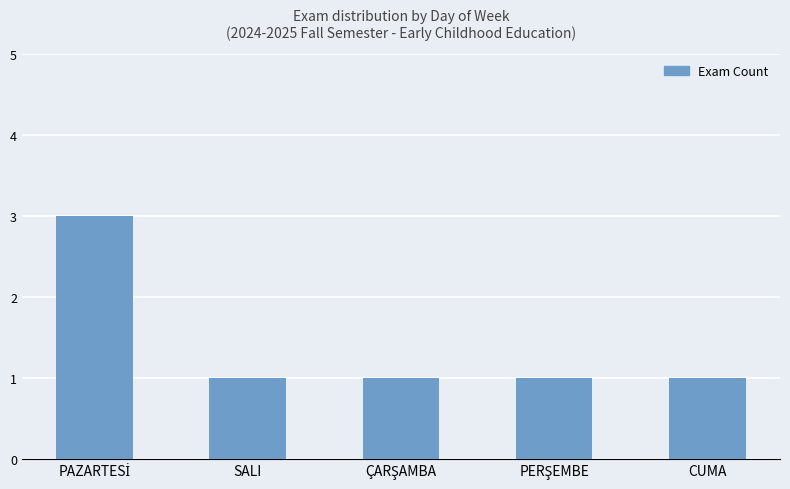

What is the sum of all values?

7